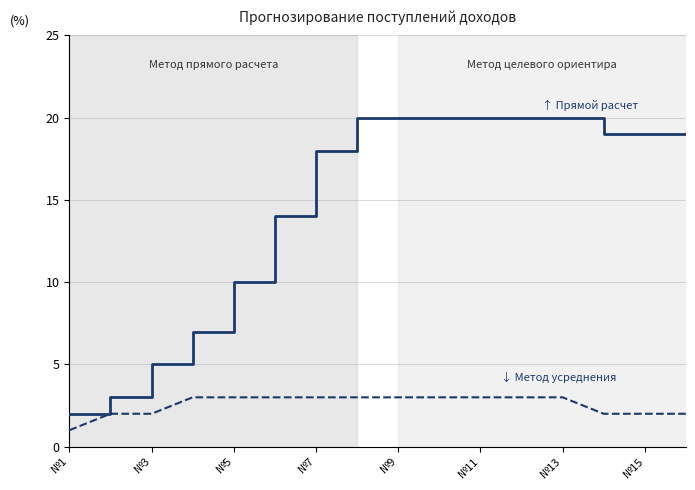

What is the difference between the highest and lowest values at №15?

17